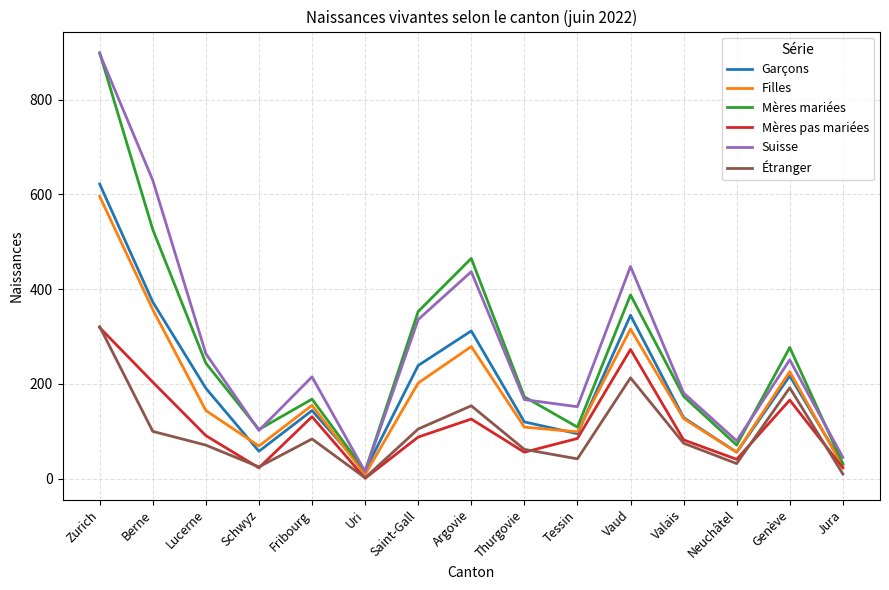

Which series has the widest spread of values?

Mères mariées